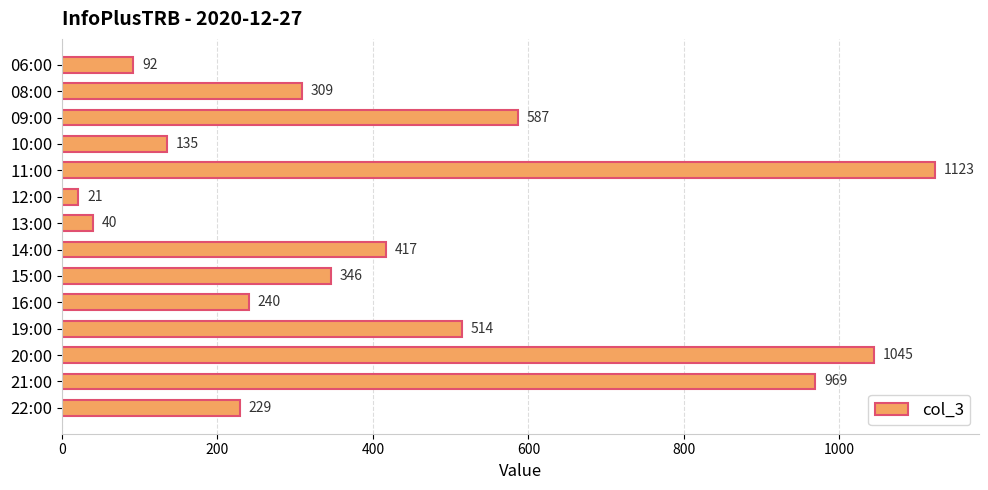

True or false: the data shows 202 at 14:00.

False